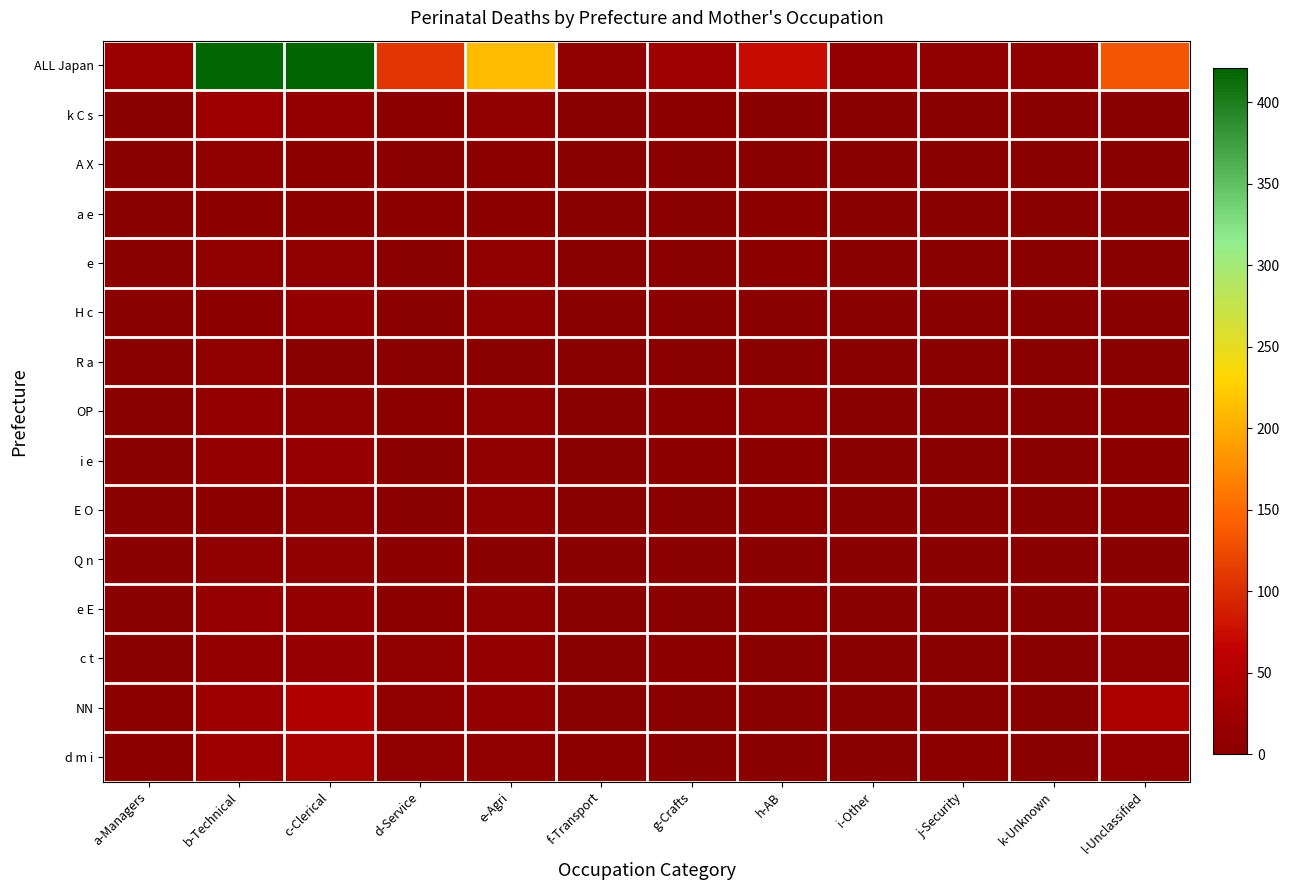

Which category has the lowest value across all series?

a-Managers